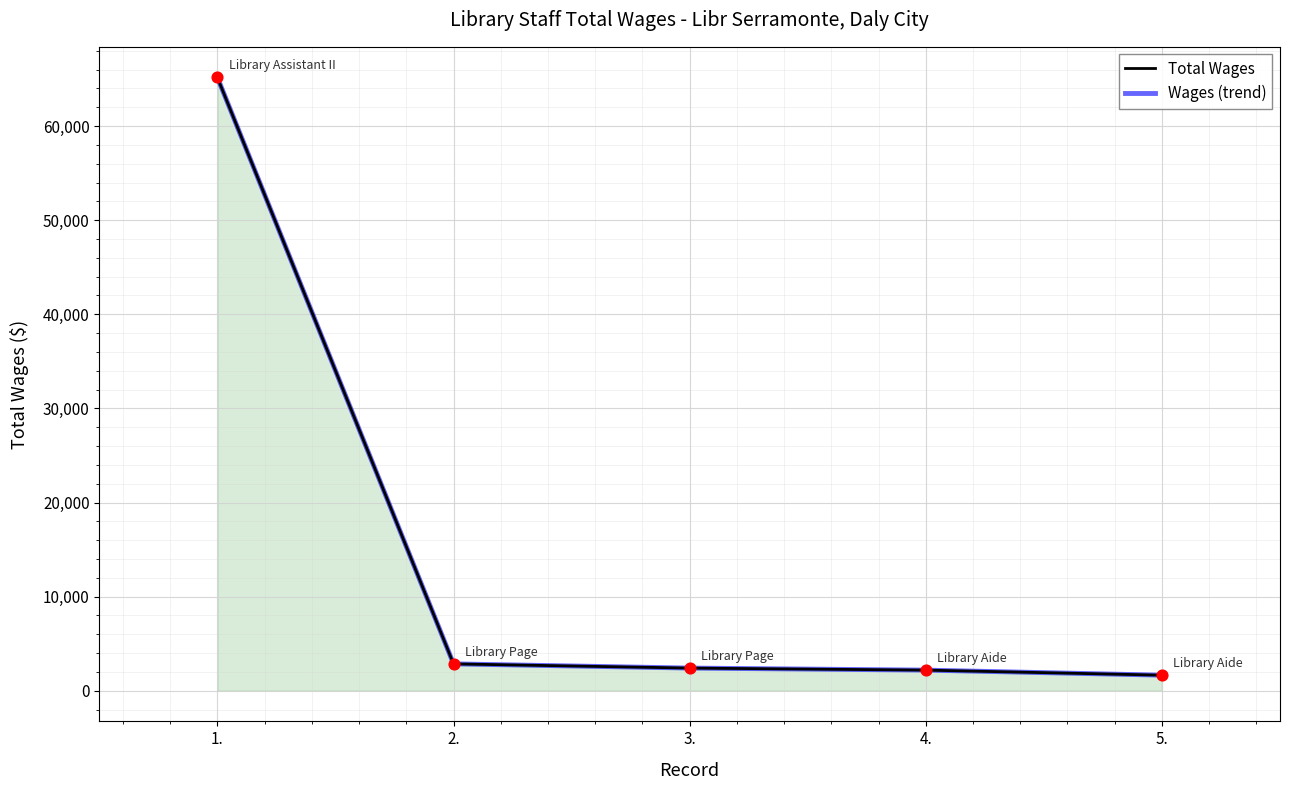

At which category is the sum across all series the highest?

1.